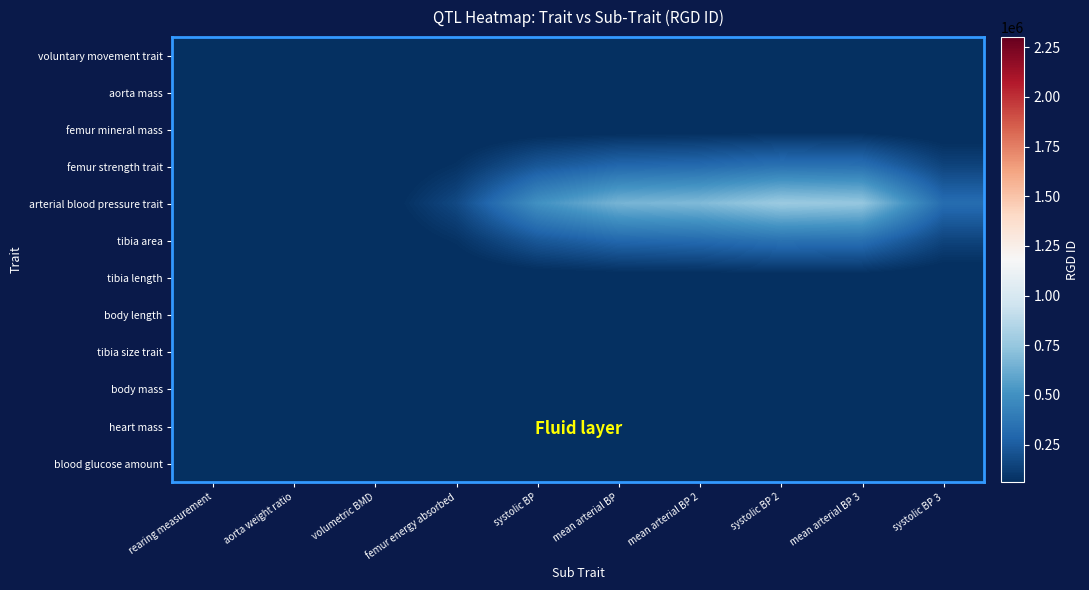

Reading left to right, list all the values displayed in this chart.

voluntary movement trait: rearing measurement=0.0	aorta weight ratio=0.0	volumetric BMD=0.0	femur energy absorbed=0.0	systolic BP=0.0	mean arterial BP=0.0	mean arterial BP 2=0.0	systolic BP 2=0.0	mean arterial BP 3=0.0	systolic BP 3=0.0
aorta mass: rearing measurement=0.0	aorta weight ratio=0.3	volumetric BMD=13.1	femur energy absorbed=147.4	systolic BP=442.8	mean arterial BP=583.0	mean arterial BP 2=607.3	systolic BP 2=681.0	mean arterial BP 3=663.2	systolic BP 3=287.1
femur mineral mass: rearing measurement=0.0	aorta weight ratio=12.9	volumetric BMD=652.4	femur energy absorbed=7327.3	systolic BP=22014.1	mean arterial BP=28981.8	mean arterial BP 2=30188.3	systolic BP 2=33854.4	mean arterial BP 3=32967.9	systolic BP 3=14273.2
femur strength trait: rearing measurement=0.0	aorta weight ratio=134.0	volumetric BMD=6798.6	femur energy absorbed=76352.7	systolic BP=229391.8	mean arterial BP=301997.4	mean arterial BP 2=314569.8	systolic BP 2=352771.0	mean arterial BP 3=343533.6	systolic BP 3=148730.0
arterial blood pressure trait: rearing measurement=0.0	aorta weight ratio=292.7	volumetric BMD=14849.5	femur energy absorbed=166769.6	systolic BP=501037.7	mean arterial BP=659623.0	mean arterial BP 2=687083.6	systolic BP 2=770522.6	mean arterial BP 3=750346.3	systolic BP 3=324856.2
tibia area: rearing measurement=0.0	aorta weight ratio=134.0	volumetric BMD=6798.6	femur energy absorbed=76352.7	systolic BP=229391.8	mean arterial BP=301997.4	mean arterial BP 2=314569.8	systolic BP 2=352771.0	mean arterial BP 3=343533.6	systolic BP 3=148730.0
tibia length: rearing measurement=0.0	aorta weight ratio=12.9	volumetric BMD=652.4	femur energy absorbed=7327.3	systolic BP=22014.1	mean arterial BP=28981.8	mean arterial BP 2=30188.3	systolic BP 2=33854.4	mean arterial BP 3=32967.9	systolic BP 3=14273.2
body length: rearing measurement=0.0	aorta weight ratio=0.3	volumetric BMD=13.1	femur energy absorbed=147.4	systolic BP=442.8	mean arterial BP=583.0	mean arterial BP 2=607.3	systolic BP 2=681.0	mean arterial BP 3=663.2	systolic BP 3=287.1
tibia size trait: rearing measurement=0.0	aorta weight ratio=0.0	volumetric BMD=0.0	femur energy absorbed=0.0	systolic BP=0.0	mean arterial BP=0.0	mean arterial BP 2=0.0	systolic BP 2=0.0	mean arterial BP 3=0.0	systolic BP 3=0.0
body mass: rearing measurement=0.0	aorta weight ratio=0.0	volumetric BMD=0.0	femur energy absorbed=0.0	systolic BP=0.0	mean arterial BP=0.0	mean arterial BP 2=0.0	systolic BP 2=0.0	mean arterial BP 3=0.0	systolic BP 3=0.0
heart mass: rearing measurement=0.0	aorta weight ratio=0.0	volumetric BMD=0.0	femur energy absorbed=0.0	systolic BP=0.0	mean arterial BP=0.0	mean arterial BP 2=0.0	systolic BP 2=0.0	mean arterial BP 3=0.0	systolic BP 3=0.0
blood glucose amount: rearing measurement=0.0	aorta weight ratio=0.0	volumetric BMD=0.0	femur energy absorbed=0.0	systolic BP=0.0	mean arterial BP=0.0	mean arterial BP 2=0.0	systolic BP 2=0.0	mean arterial BP 3=0.0	systolic BP 3=0.0